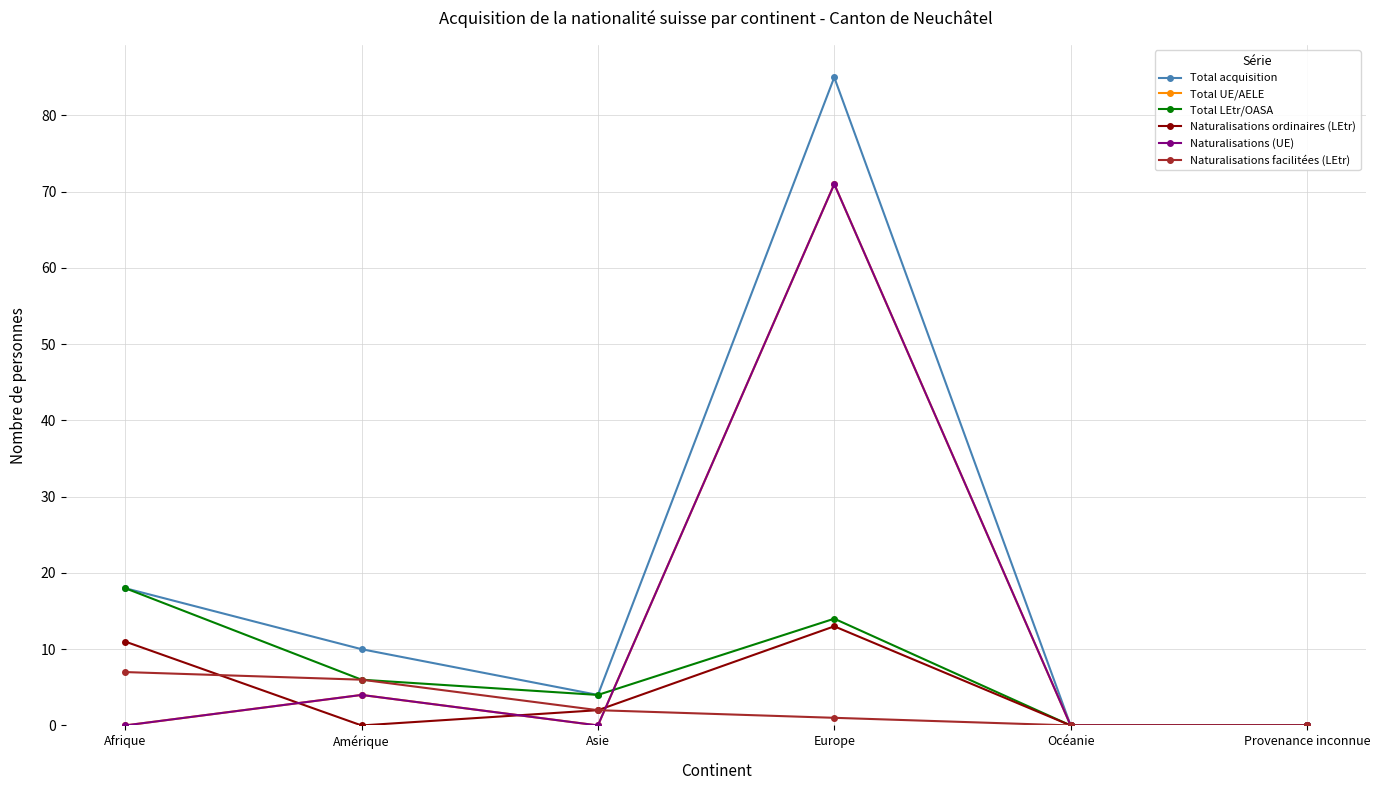

At how many categories does at least one series exceed 67?

1